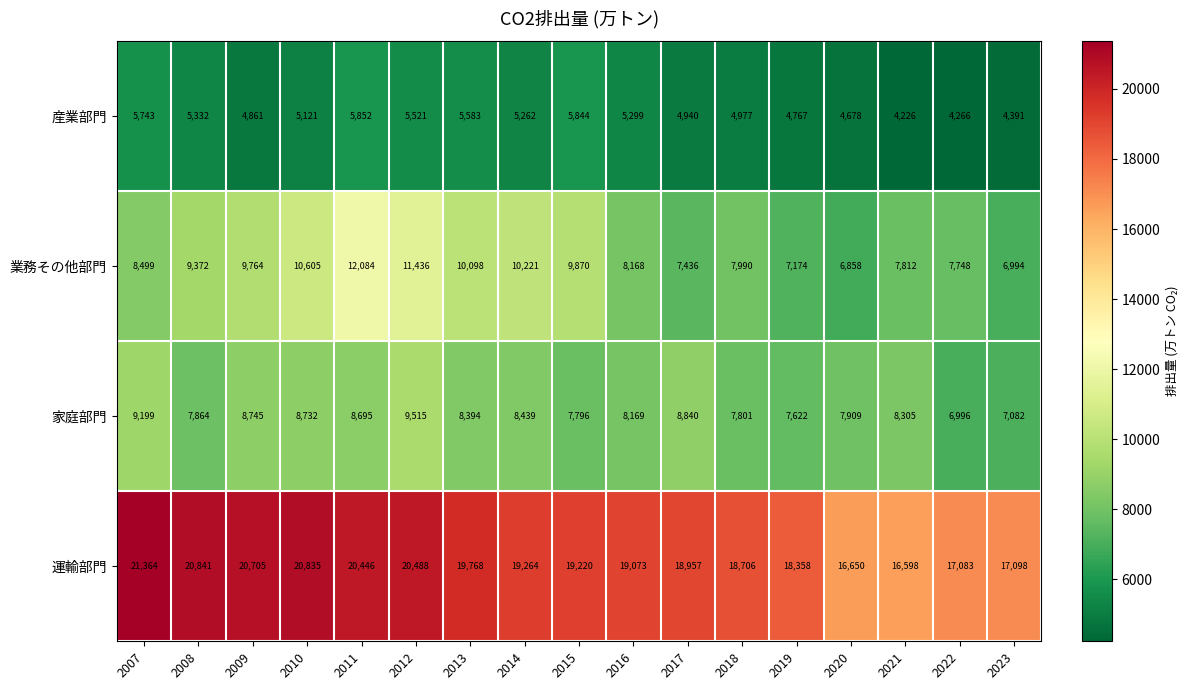

What is the total value across all series at 2018?

39474